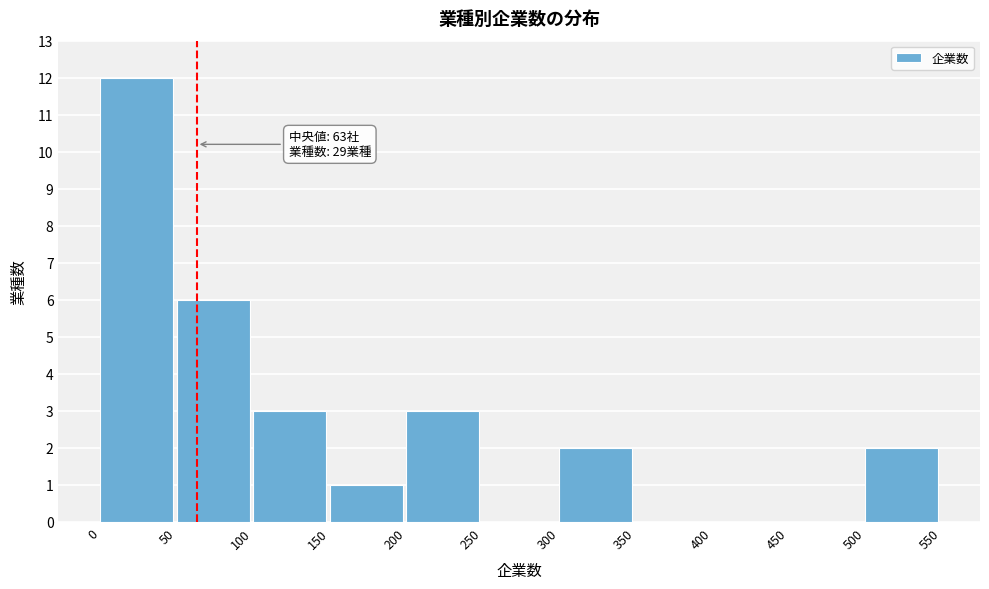

Over which range of the x-axis is the bar tallest?

0 to 50